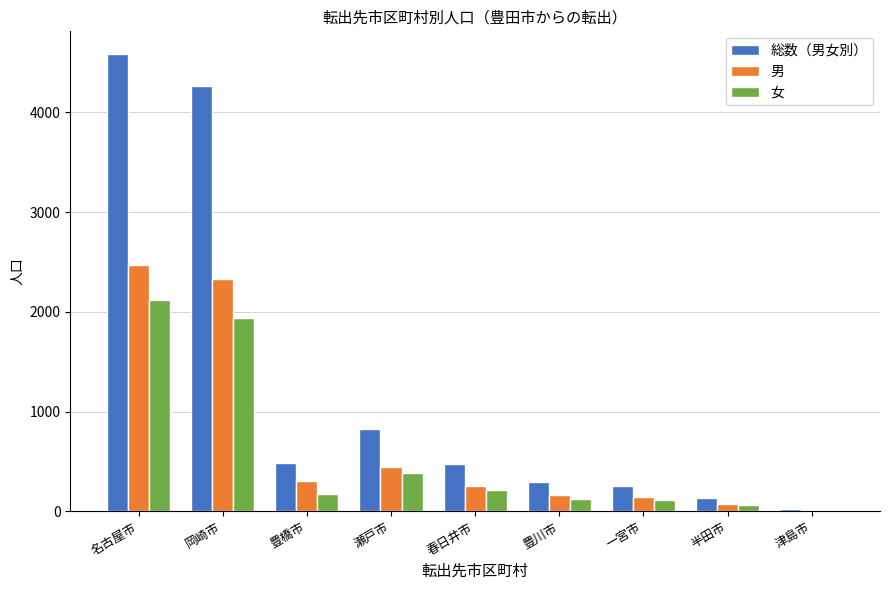

The value of 男 at 豊橋市 is 307. True or false?

True